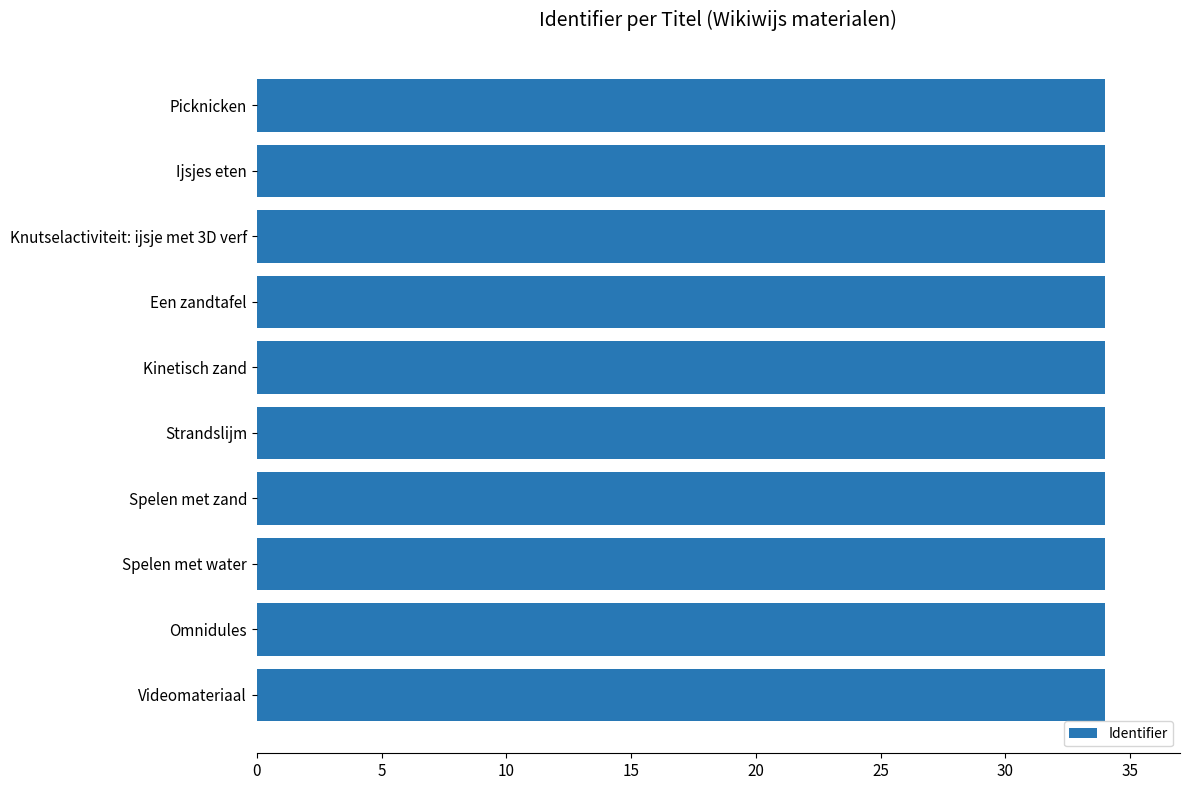

What is the sum of all values?

340.0